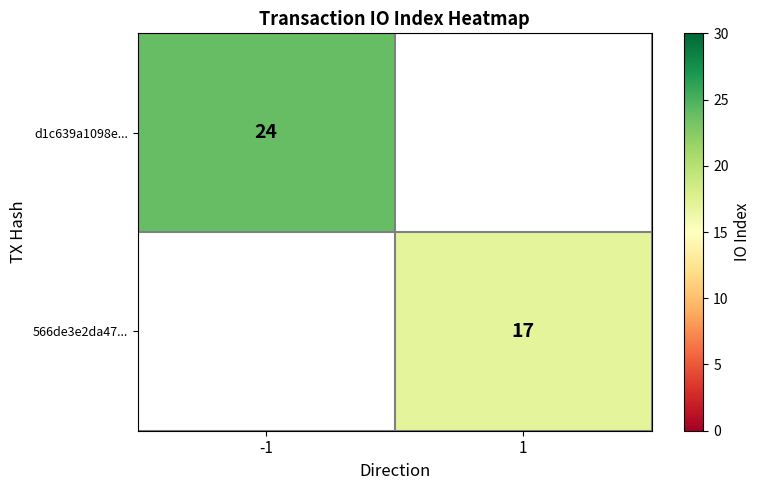

The value of d1c639a1098e... at -1 is 39. True or false?

False